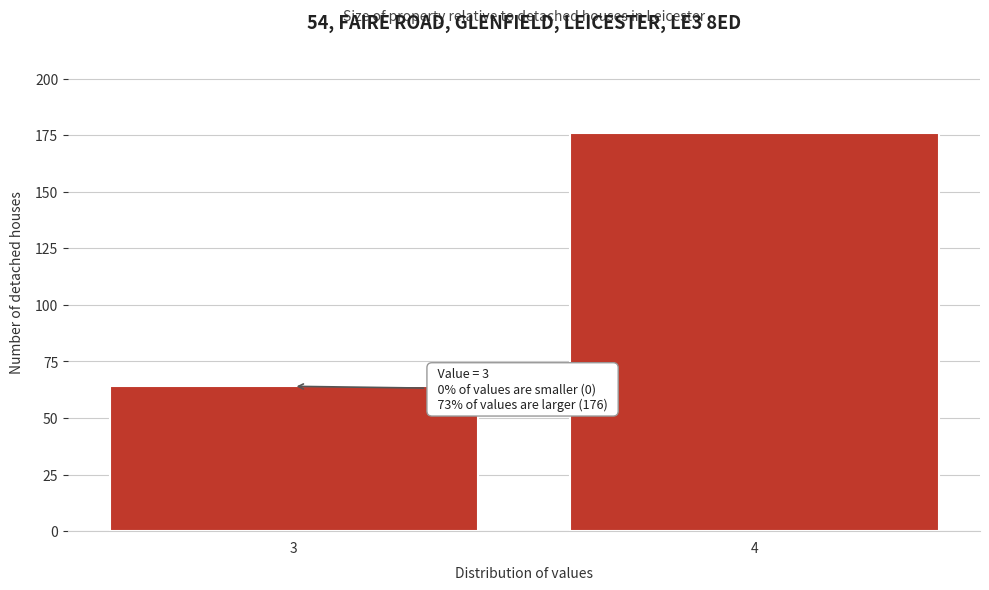

Reading left to right, what are all the values shown in this chart?

3=64	4=176